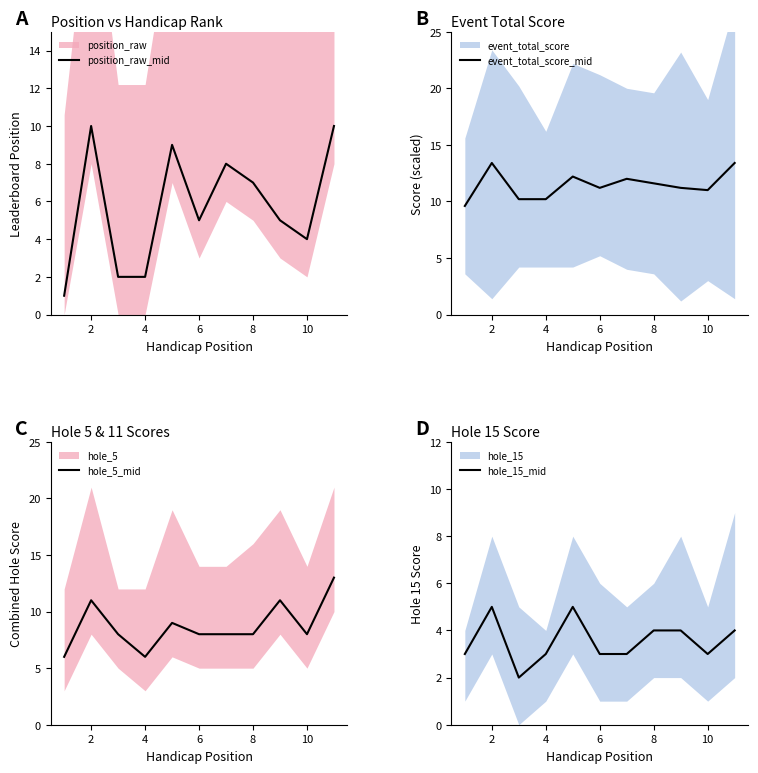

The position_raw_mid series shows 7 at 6. True or false?

False